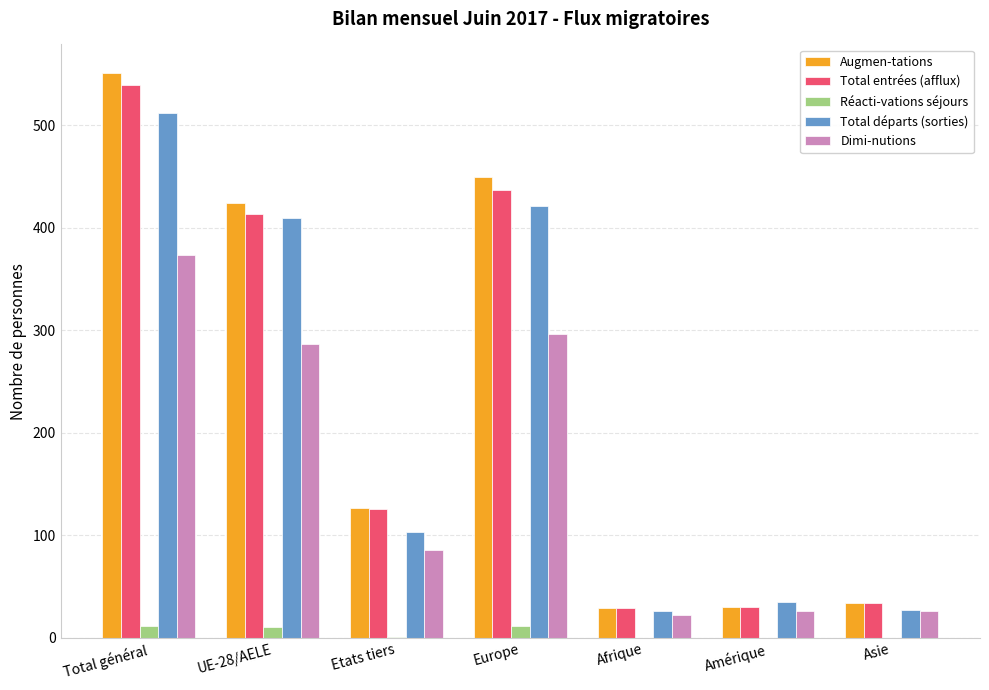

Are the bars horizontal?

No